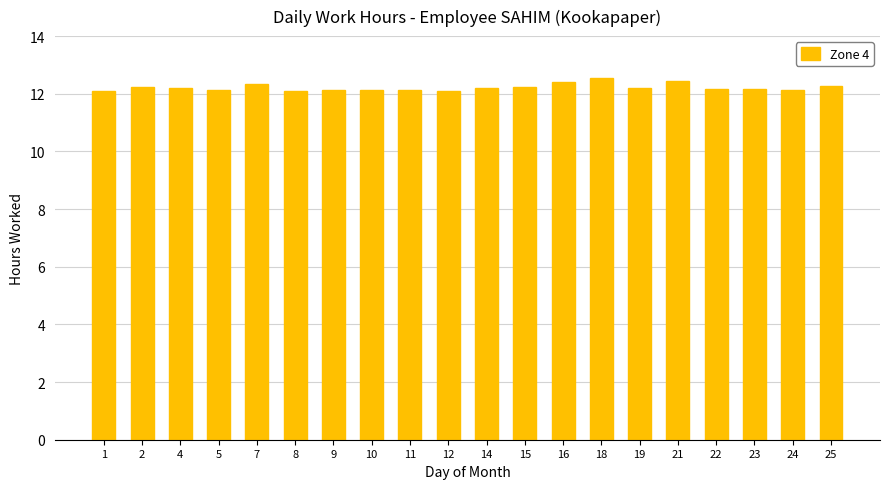

What is the average value?

12.2